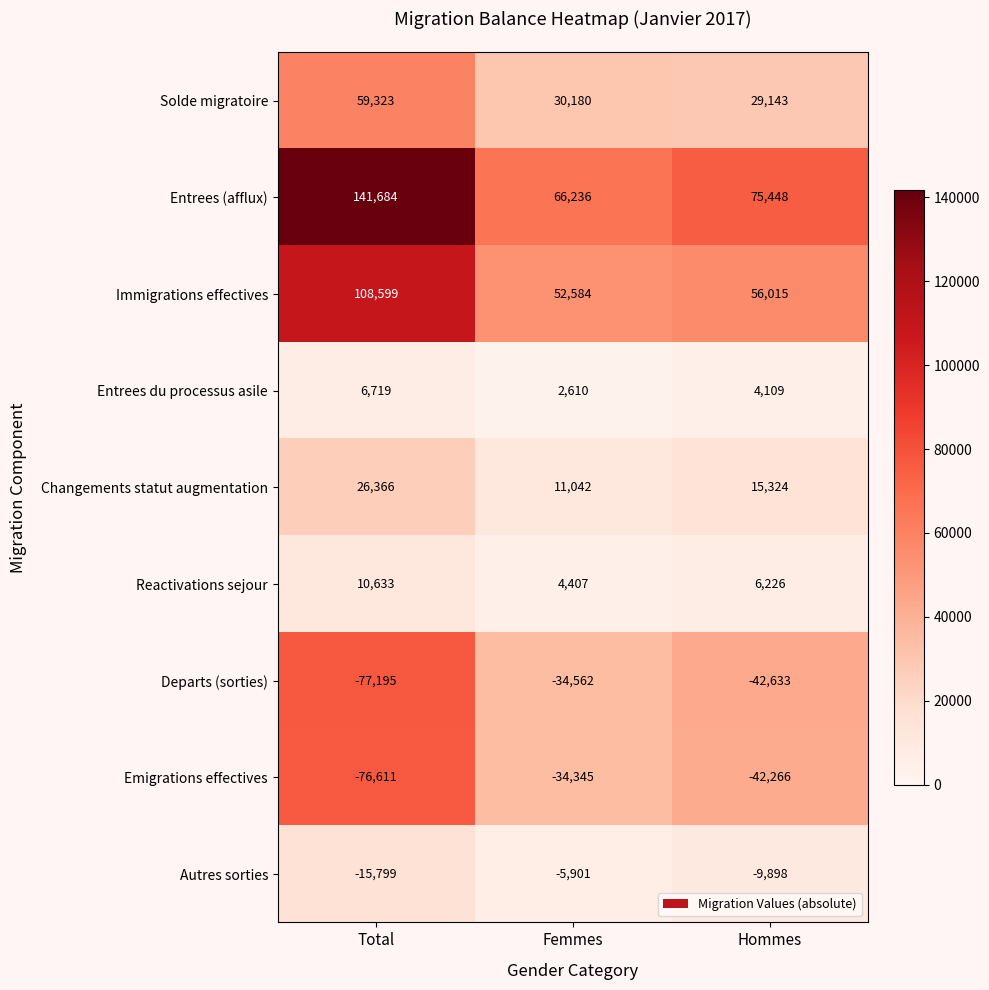

Which series has the largest total across all categories?

Entrees (afflux)